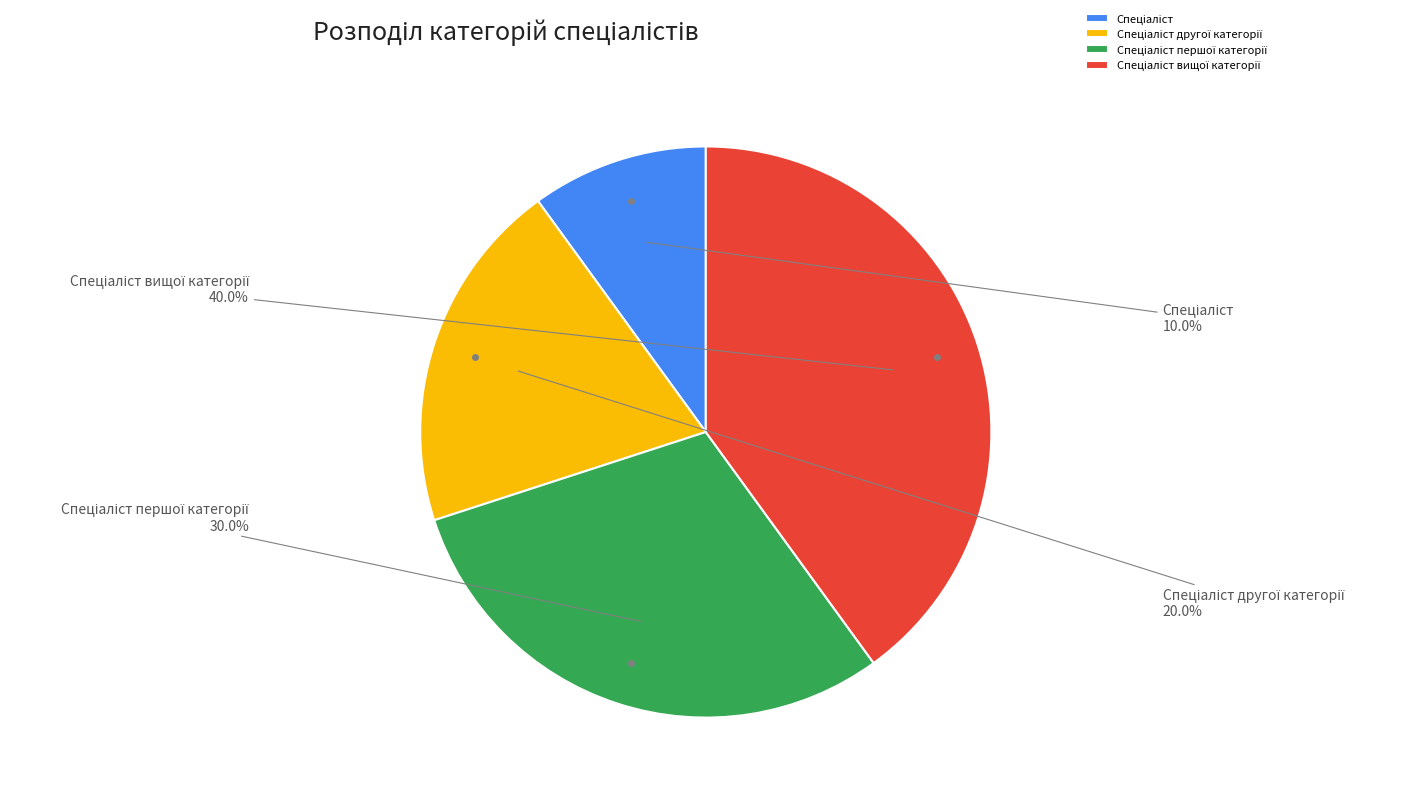

Is there any slice that represents more than half of the pie?

No